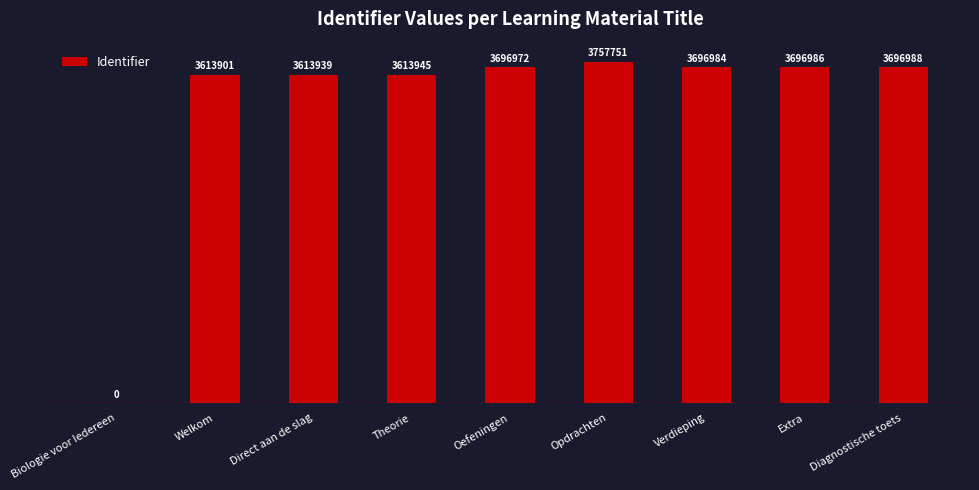

Are the bars grouped side by side (vs. stacked)?

No